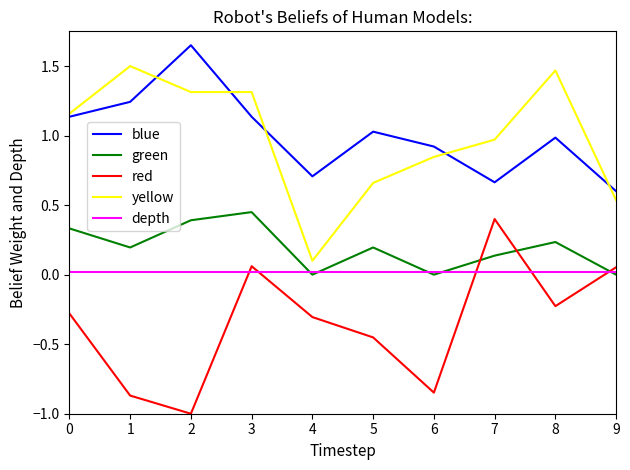

The value of red at 8 is -0.2. True or false?

True